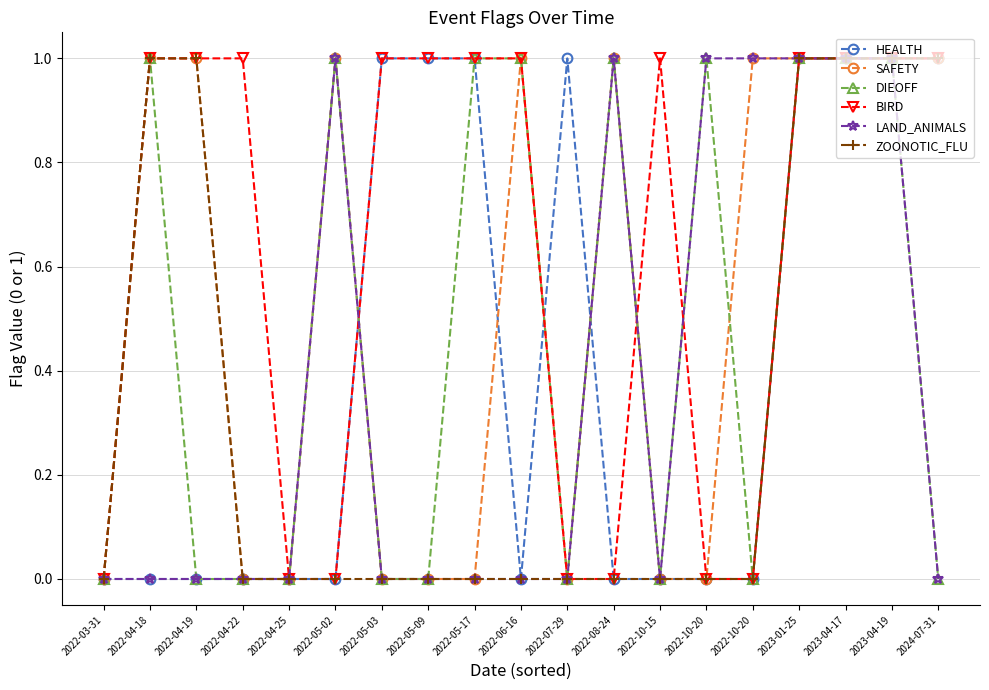

True or false: ZOONOTIC_FLU has more than 0 points higher than both neighbors.

False